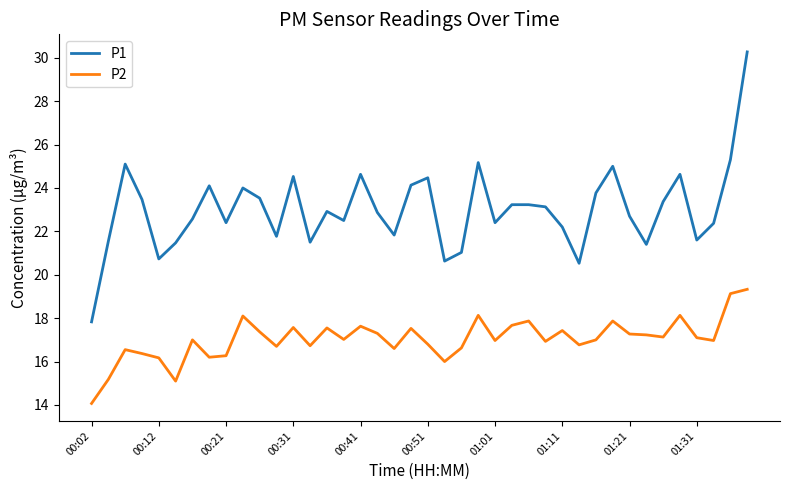

What is the lowest value of the P2 series?

14.1